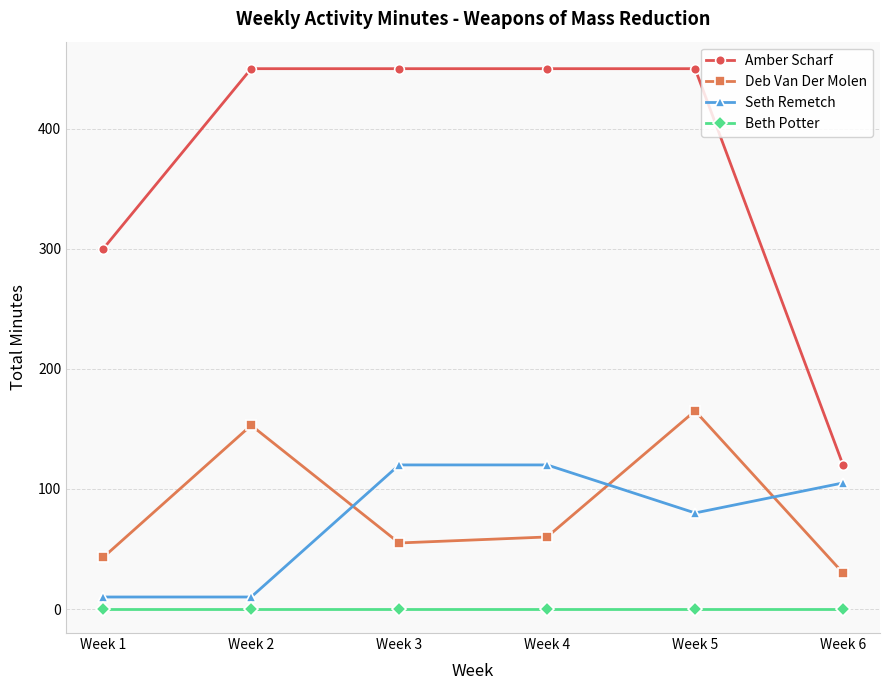

Reading left to right, transcribe all the data shown in this chart.

Amber Scharf: Week 1=300	Week 2=450	Week 3=450	Week 4=450	Week 5=450	Week 6=120
Deb Van Der Molen: Week 1=43	Week 2=153	Week 3=55	Week 4=60	Week 5=165	Week 6=30
Seth Remetch: Week 1=10	Week 2=10	Week 3=120	Week 4=120	Week 5=80	Week 6=105
Beth Potter: Week 1=0	Week 2=0	Week 3=0	Week 4=0	Week 5=0	Week 6=0